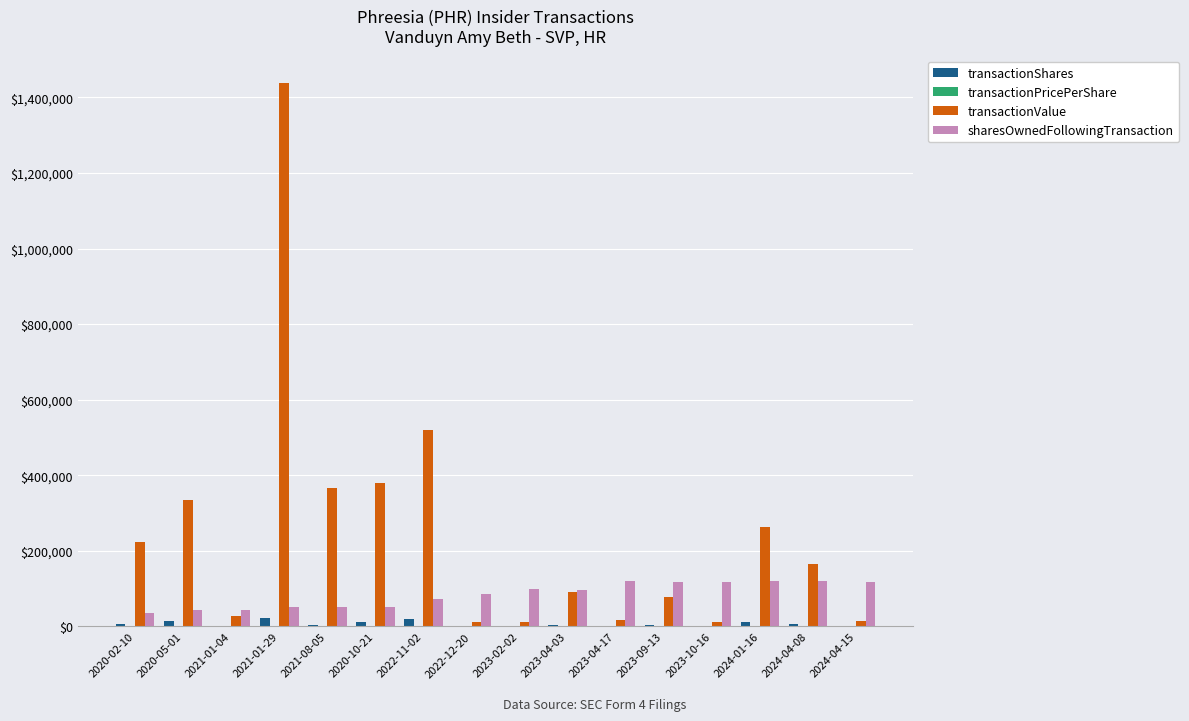

Between 2020-02-10 and 2021-08-05, which series saw the biggest shift?

transactionValue